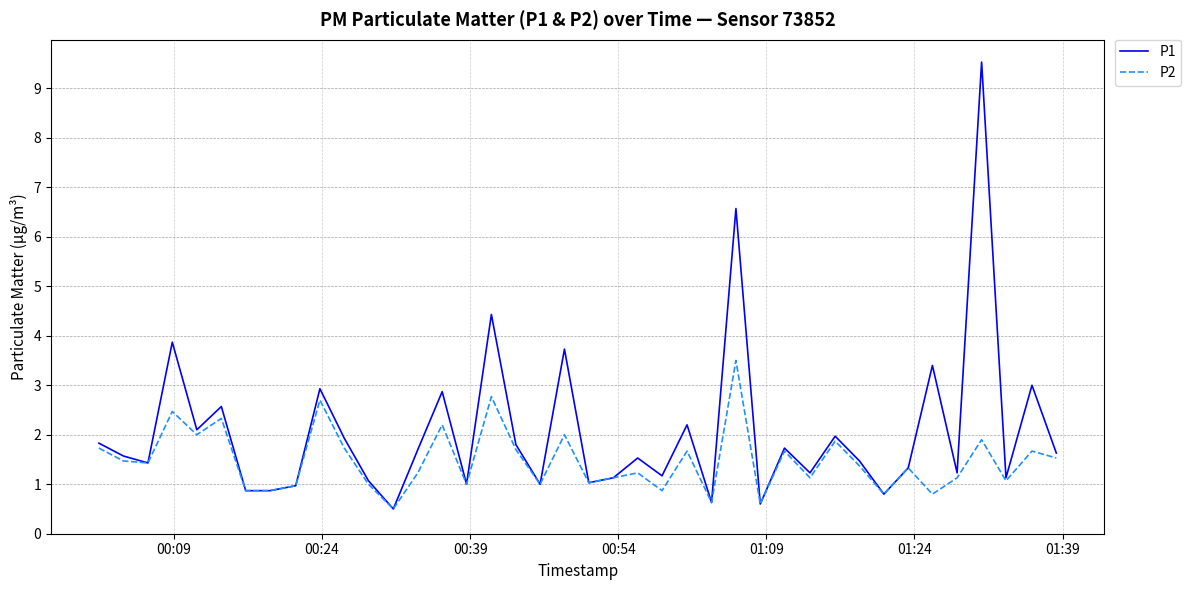

What is the sum of all P2 values?

58.9